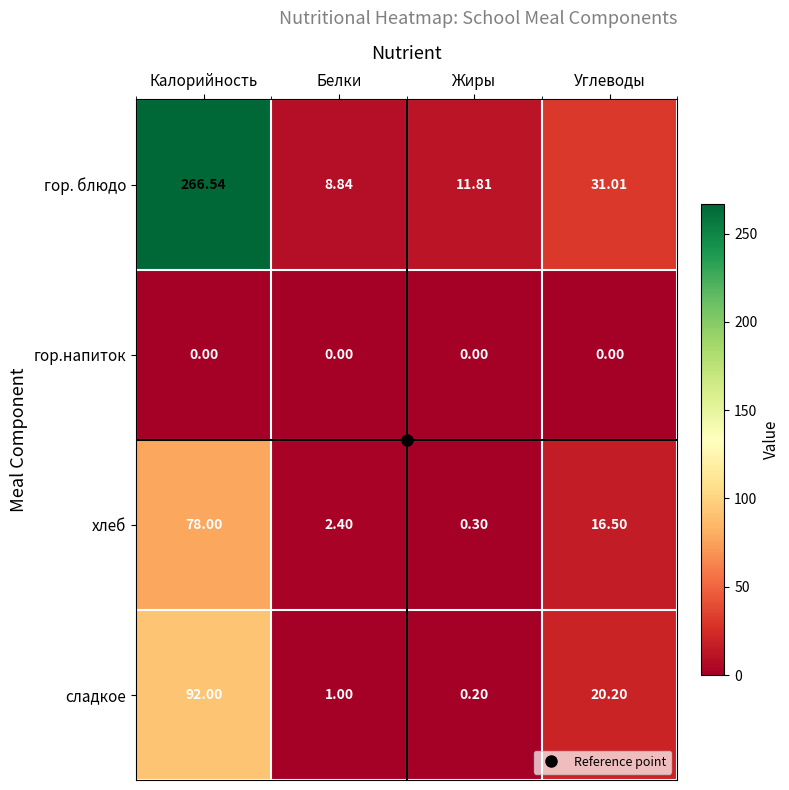

Between Белки and Жиры, which series saw the biggest shift?

гор. блюдо